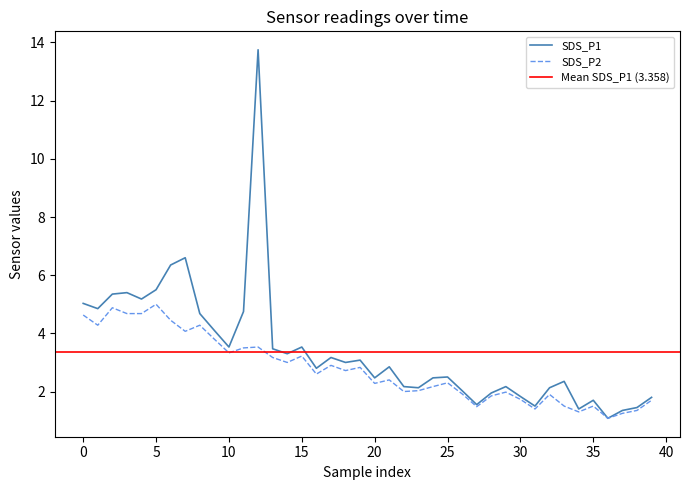

Which label corresponds to the smallest value in the chart?

36